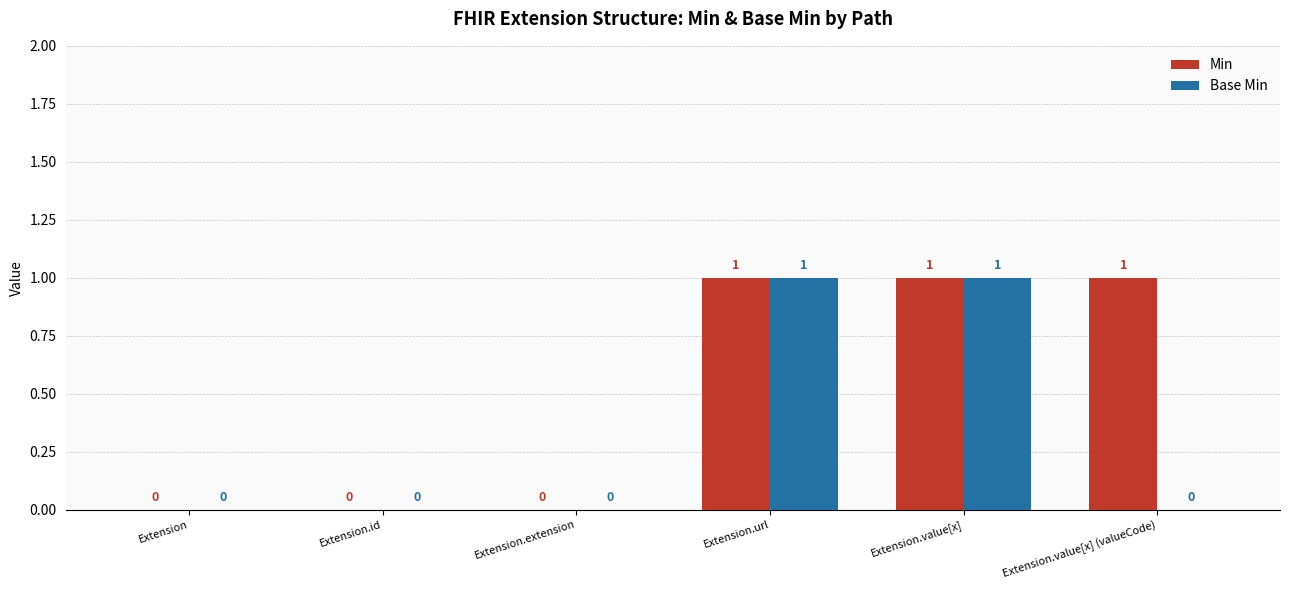

What are all the series names shown in the legend?

Min, Base Min